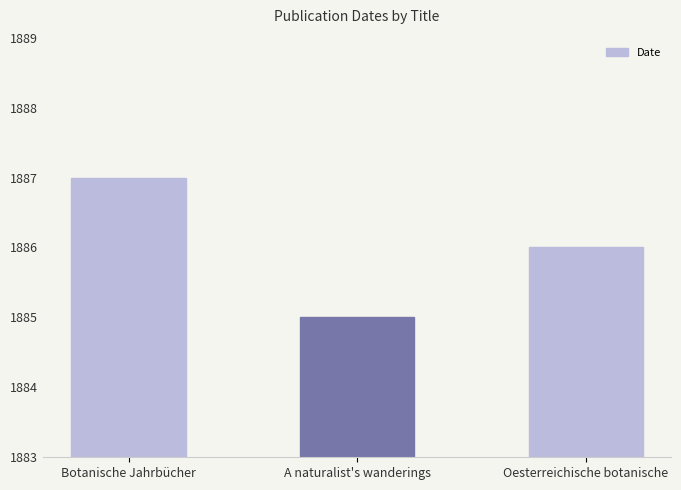

Is it true that the value at A naturalist's wanderings is 1885?

True